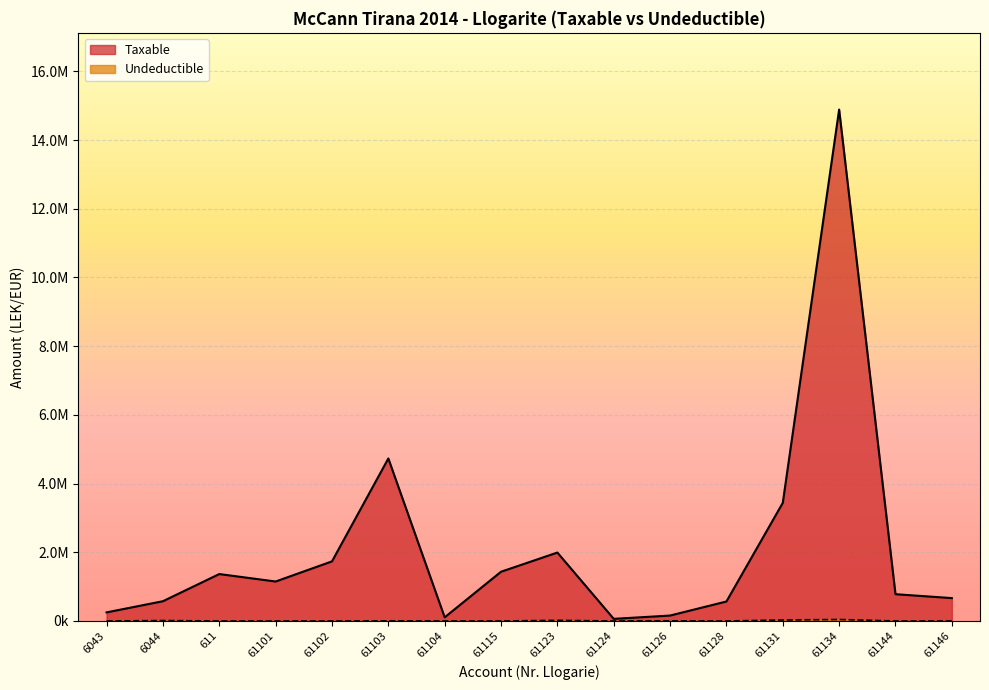

What is the total value across all series at 61126?

163090.0